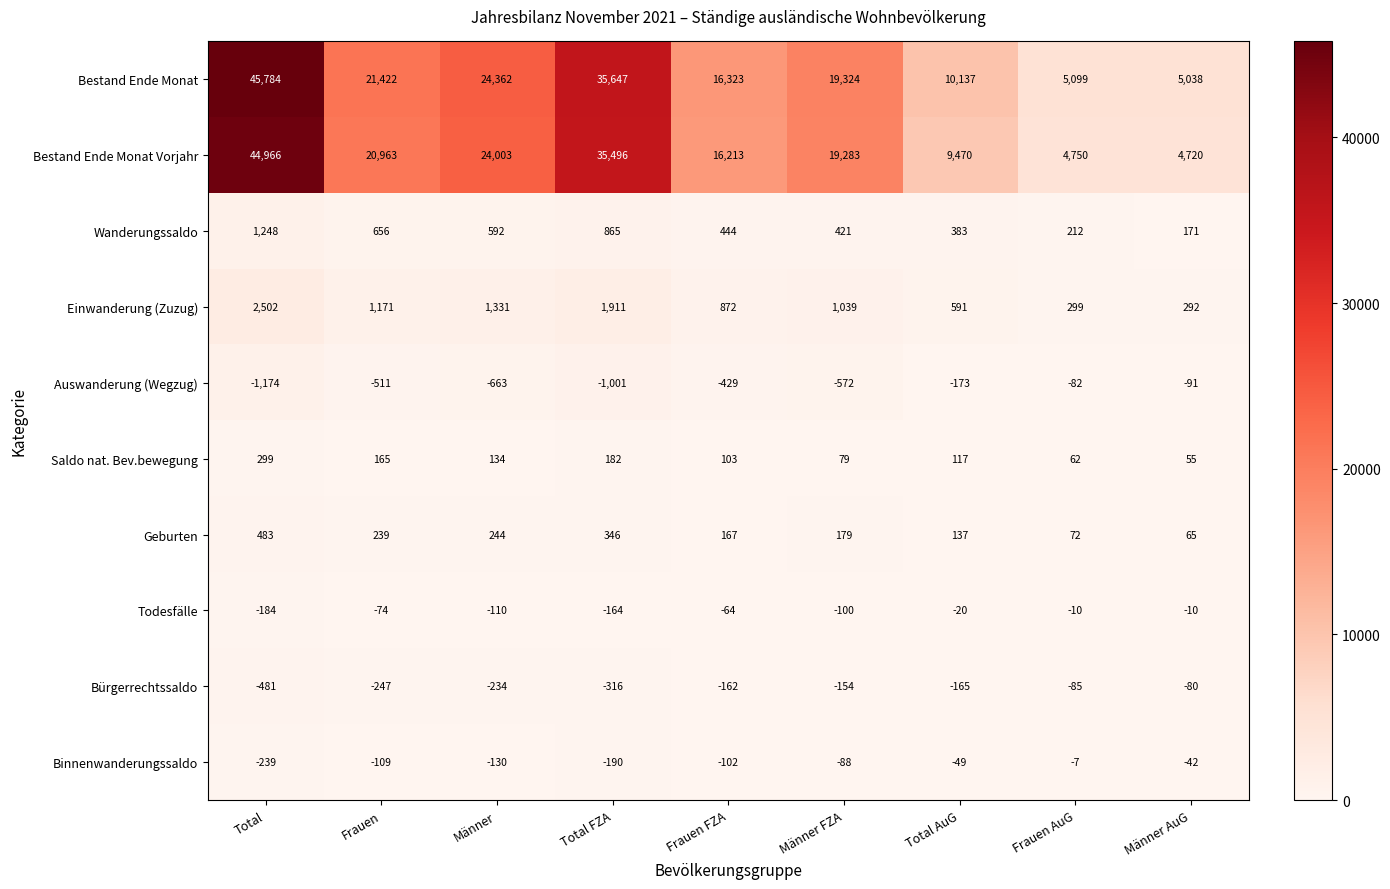

What is the difference between the maximum and minimum values in the Binnenwanderungssaldo series?

232